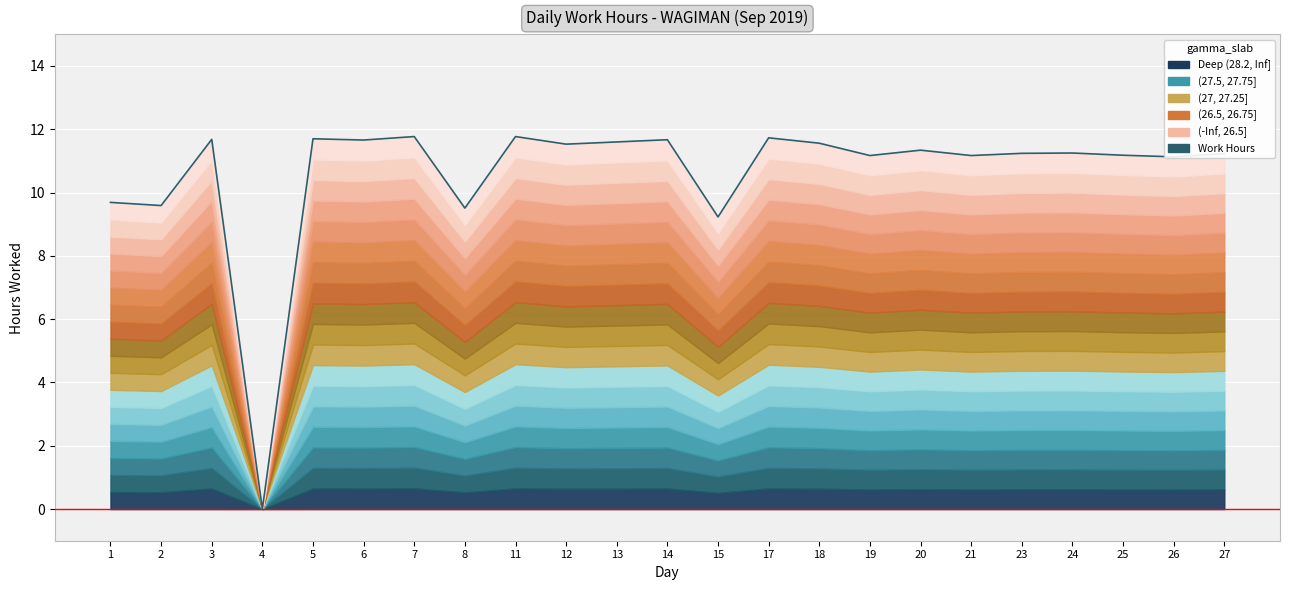

Reading left to right, list all the values displayed in this chart.

1=9.7	2=9.6	3=11.7	4=0.0	5=11.7	6=11.7	7=11.8	8=9.5	11=11.8	12=11.5	13=11.6	14=11.7	15=9.2	17=11.7	18=11.6	19=11.2	20=11.3	21=11.2	23=11.2	24=11.2	25=11.2	26=11.1	27=11.2